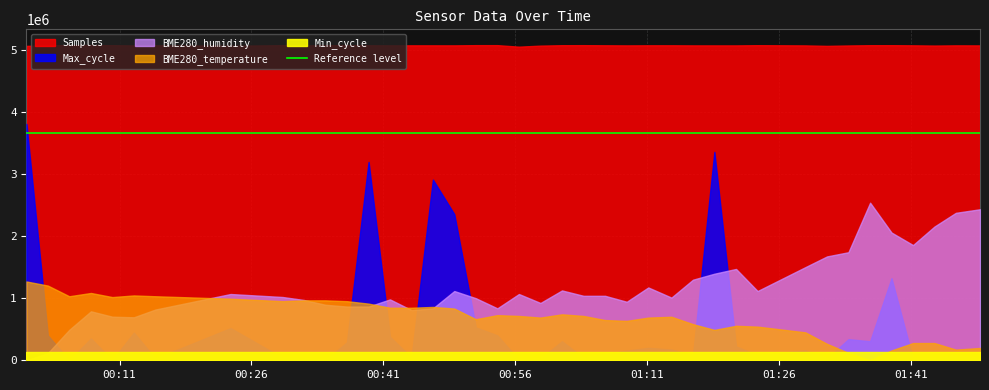

How many data points in Max_cycle are less than 19951?

20